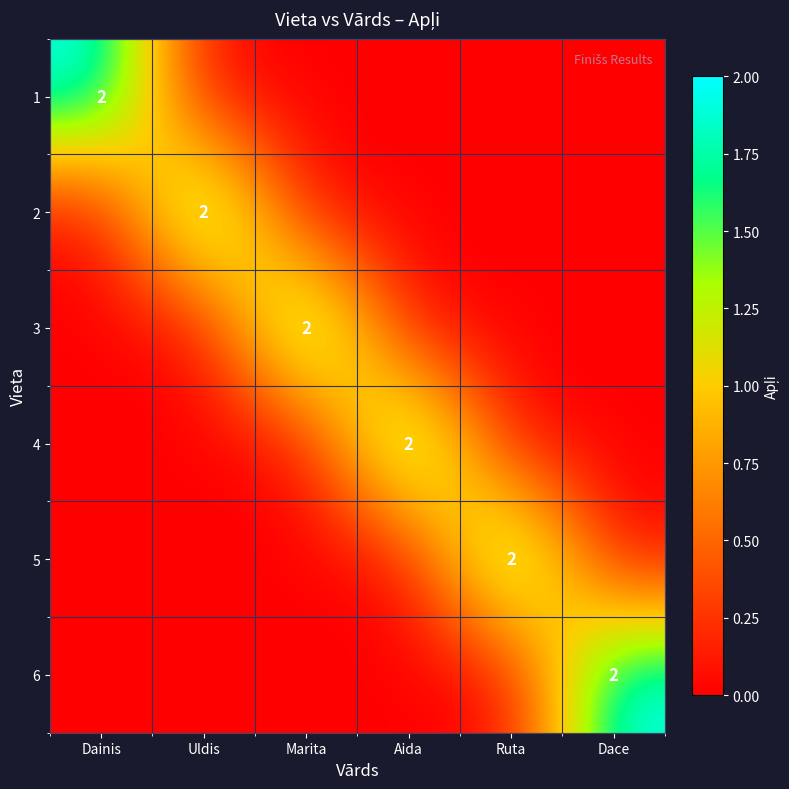

At which category is the sum across all series the highest?

Dainis